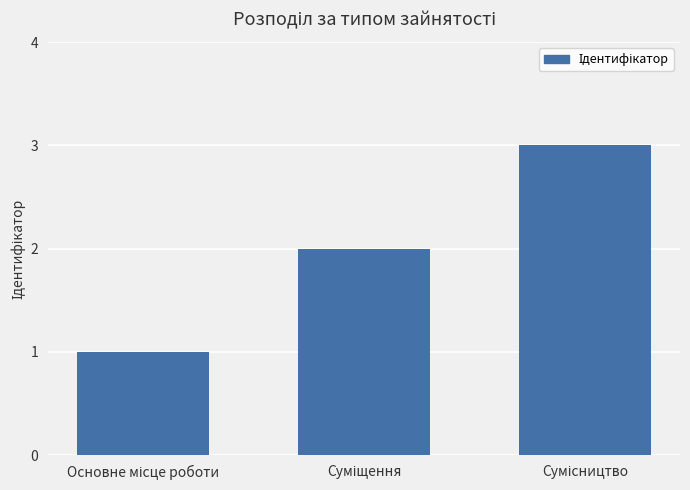

What is the maximum value shown in the chart?

3